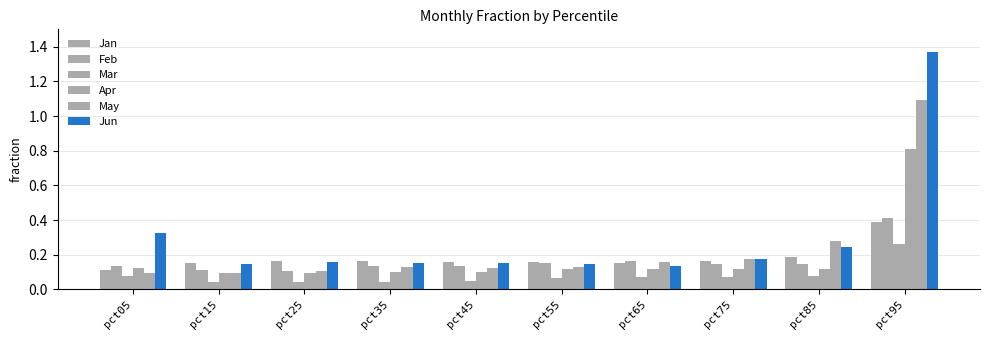

Reading right to left, transcribe all the data shown in this chart.

Jan: pct95=0.4	pct85=0.2	pct75=0.2	pct65=0.2	pct55=0.2	pct45=0.2	pct35=0.2	pct25=0.2	pct15=0.2	pct05=0.1
Feb: pct95=0.4	pct85=0.1	pct75=0.1	pct65=0.2	pct55=0.2	pct45=0.1	pct35=0.1	pct25=0.1	pct15=0.1	pct05=0.1
Mar: pct95=0.3	pct85=0.1	pct75=0.1	pct65=0.1	pct55=0.1	pct45=0.0	pct35=0.0	pct25=0.0	pct15=0.0	pct05=0.1
Apr: pct95=0.8	pct85=0.1	pct75=0.1	pct65=0.1	pct55=0.1	pct45=0.1	pct35=0.1	pct25=0.1	pct15=0.1	pct05=0.1
May: pct95=1.1	pct85=0.3	pct75=0.2	pct65=0.2	pct55=0.1	pct45=0.1	pct35=0.1	pct25=0.1	pct15=0.1	pct05=0.1
Jun: pct95=1.4	pct85=0.2	pct75=0.2	pct65=0.1	pct55=0.1	pct45=0.2	pct35=0.2	pct25=0.2	pct15=0.1	pct05=0.3